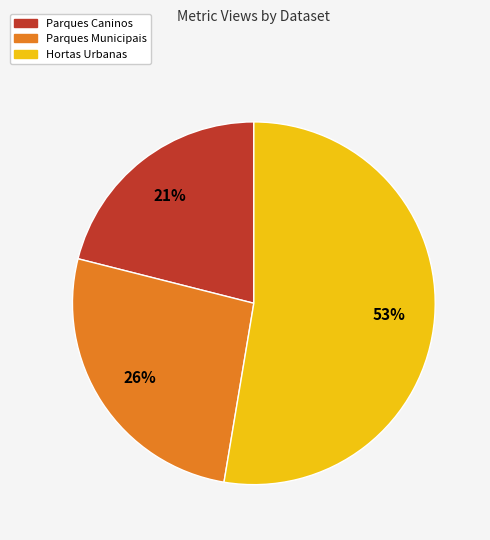

How many slices are in this pie chart?

3